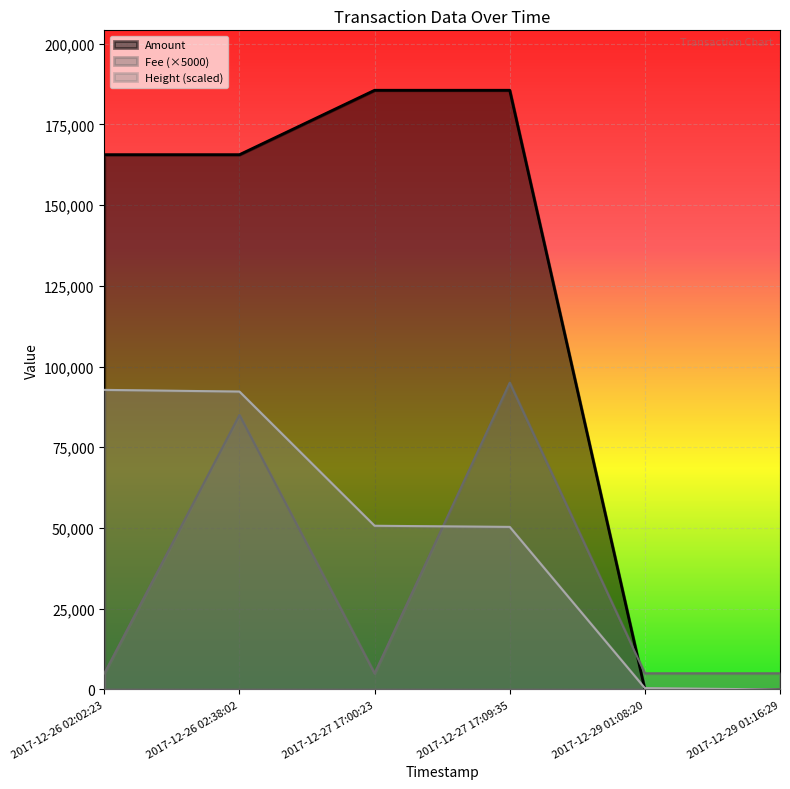

What are all the series names shown in the legend?

Amount, Fee (×5000), Height (scaled)